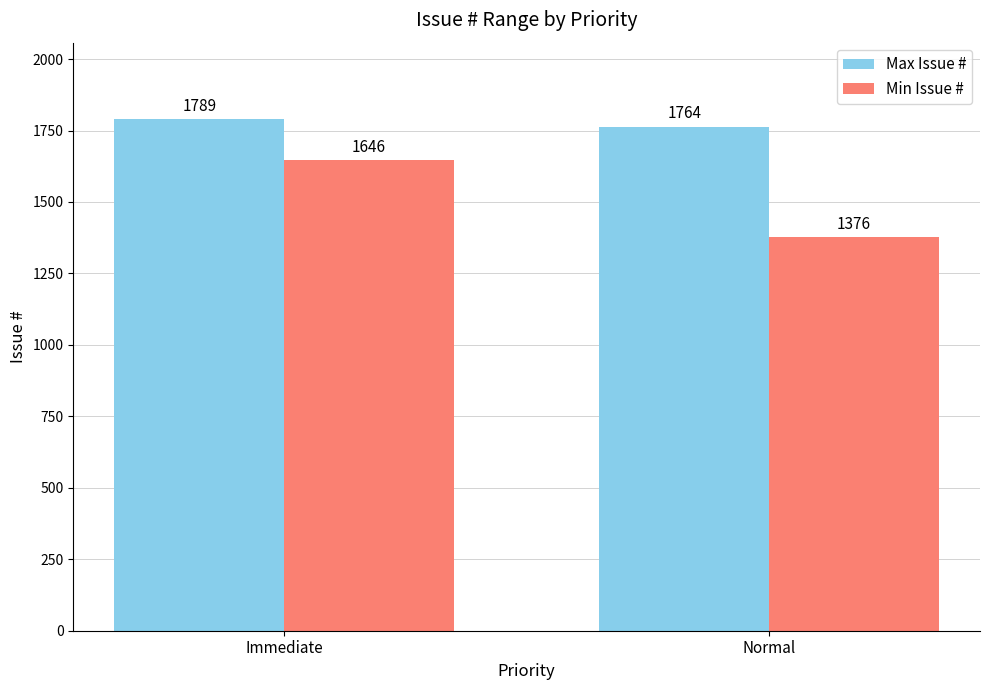

Is it true that Max Issue # equals 3077 at Normal?

False